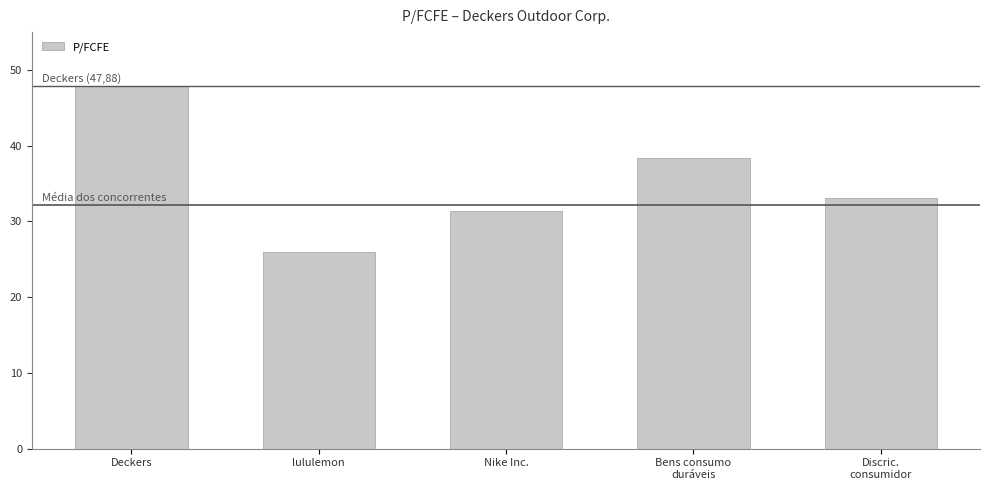

The chart shows a value of 41.8 at lululemon. True or false?

False